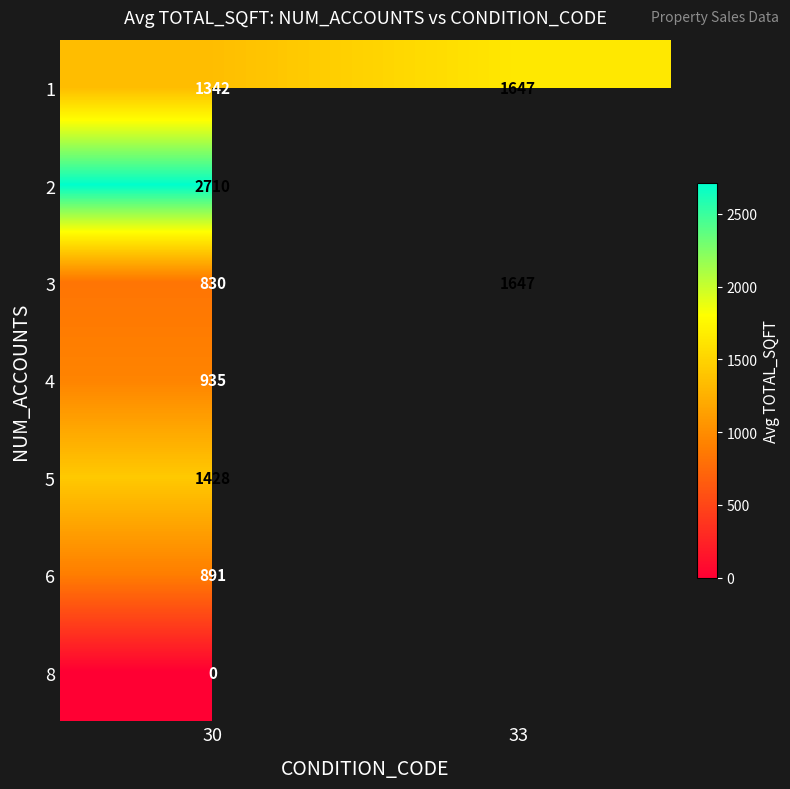

How many distinct data groups are displayed?

7